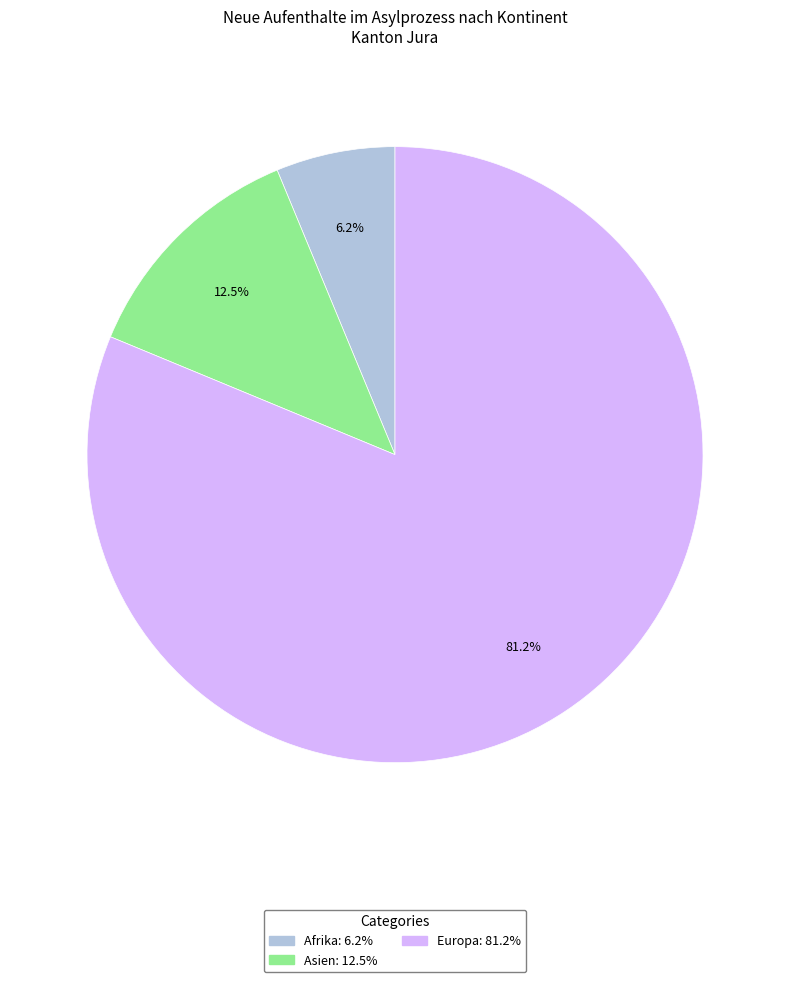

Does any single category account for the majority?

Yes